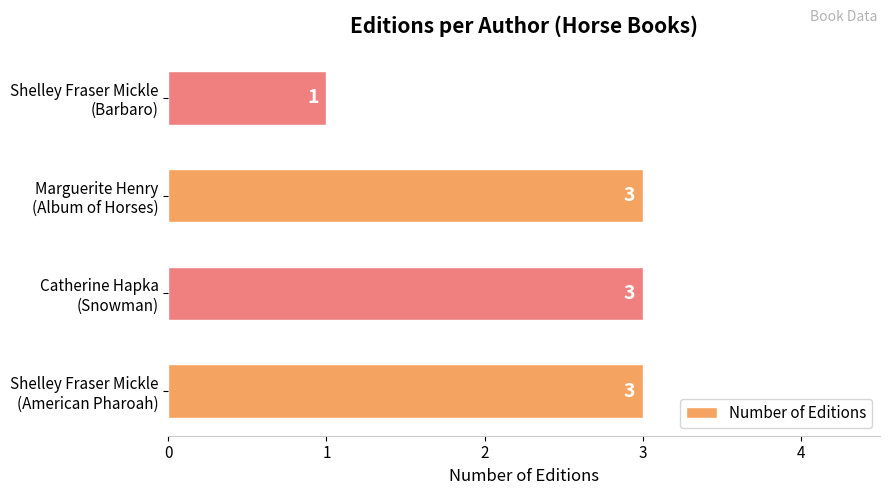

What is the maximum value shown in the chart?

3